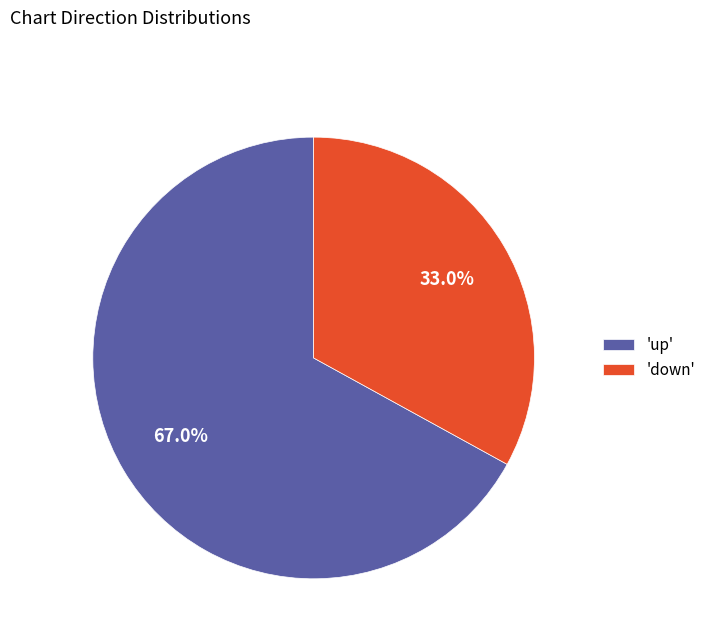

How many segments does this pie chart have?

2